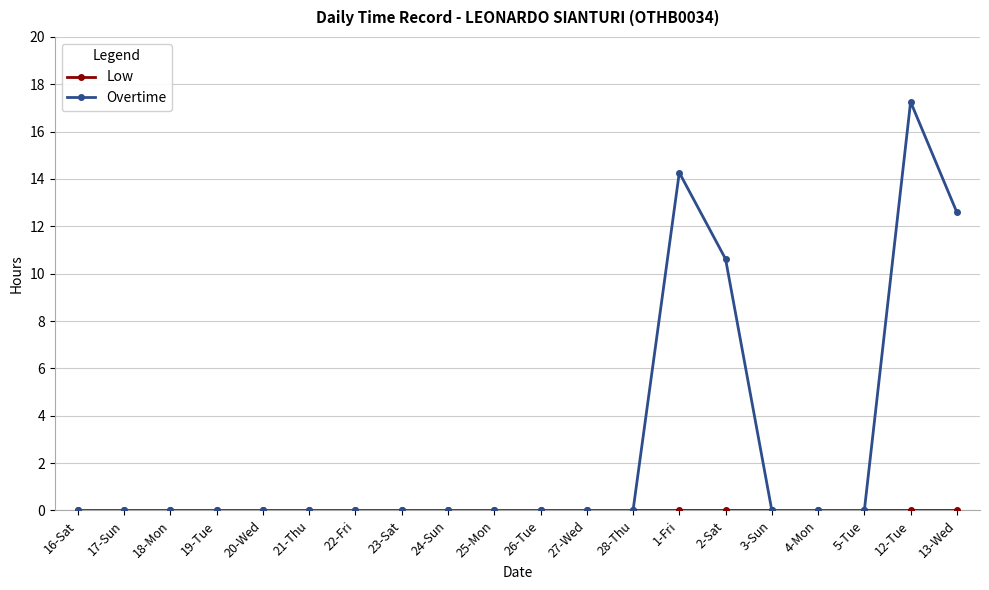

True or false: Overtime has a value of 6.2 at 16-Sat.

False